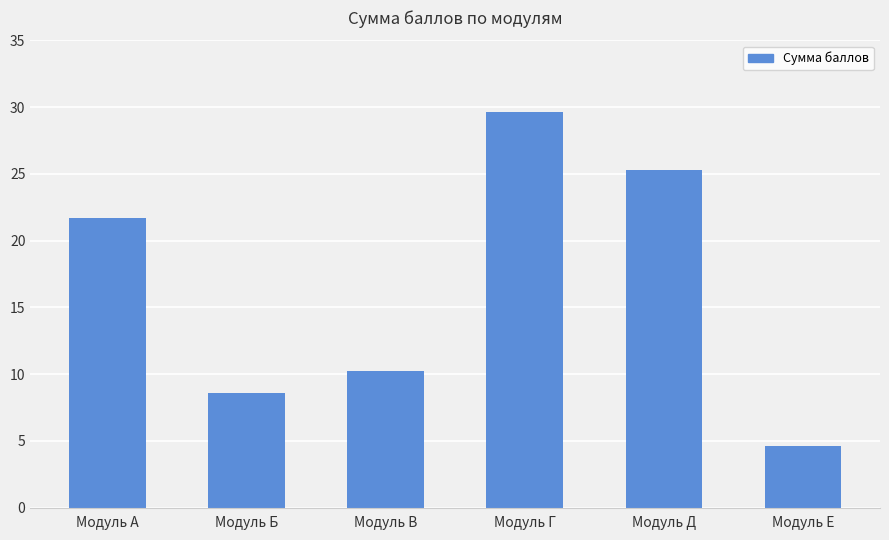

What is the change in value from Модуль А to Модуль Д?

+3.6